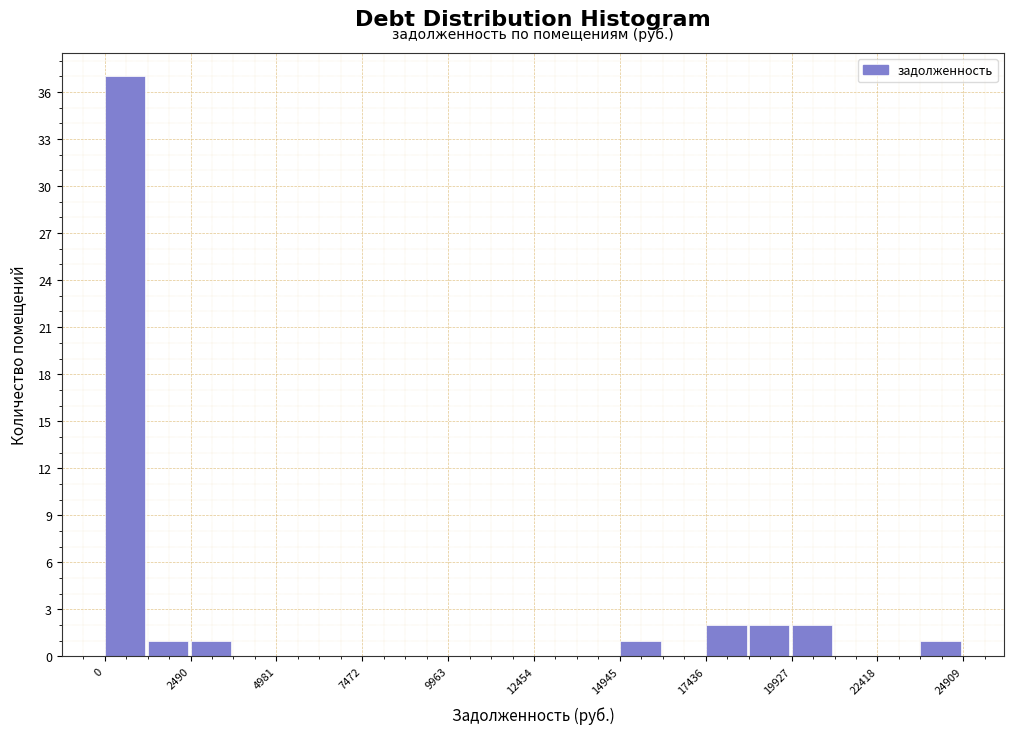

Read against the x-axis, roughly where is the centre of the tallest bar?

500